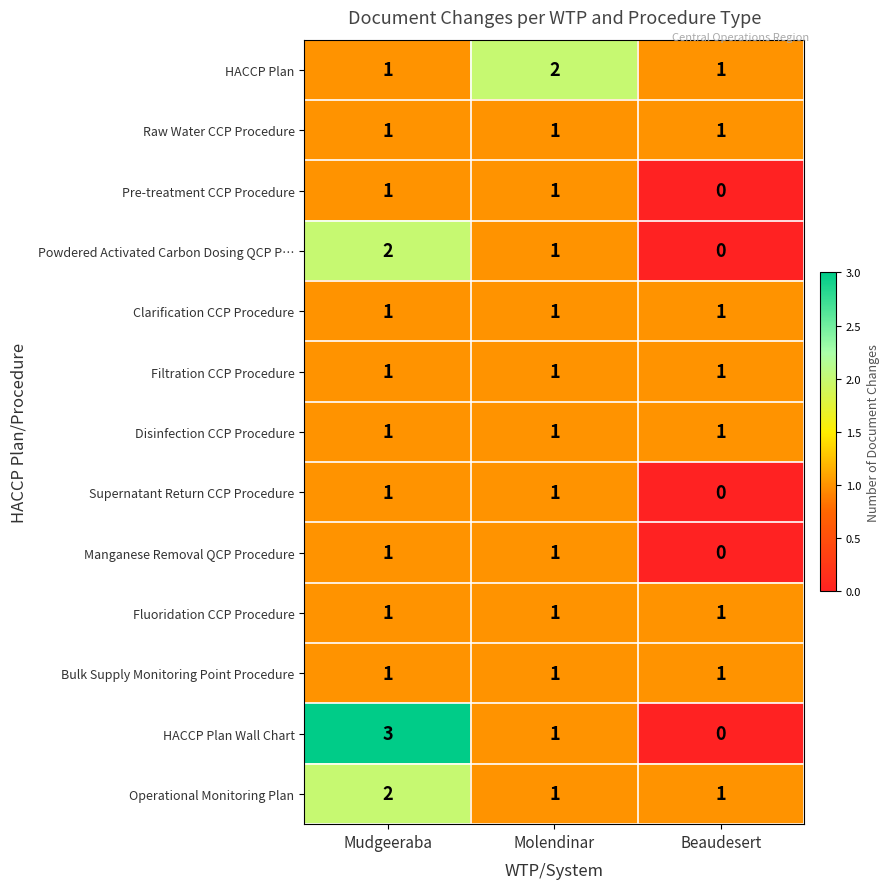

Between Mudgeeraba and Molendinar, which series saw the biggest shift?

HACCP Plan Wall Chart